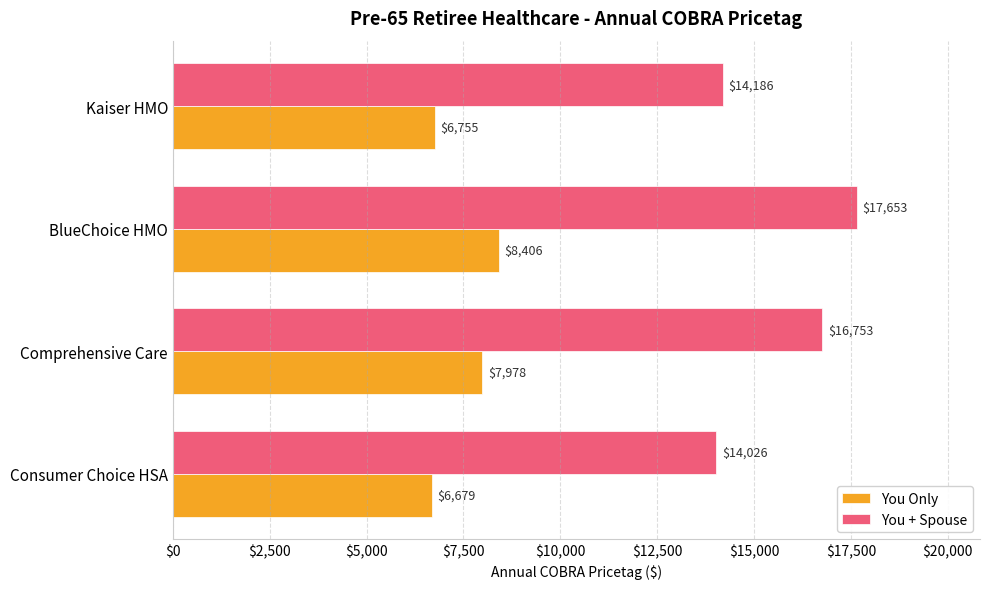

What is the difference between the You Only values at Consumer Choice HSA and Kaiser HMO?

76.0